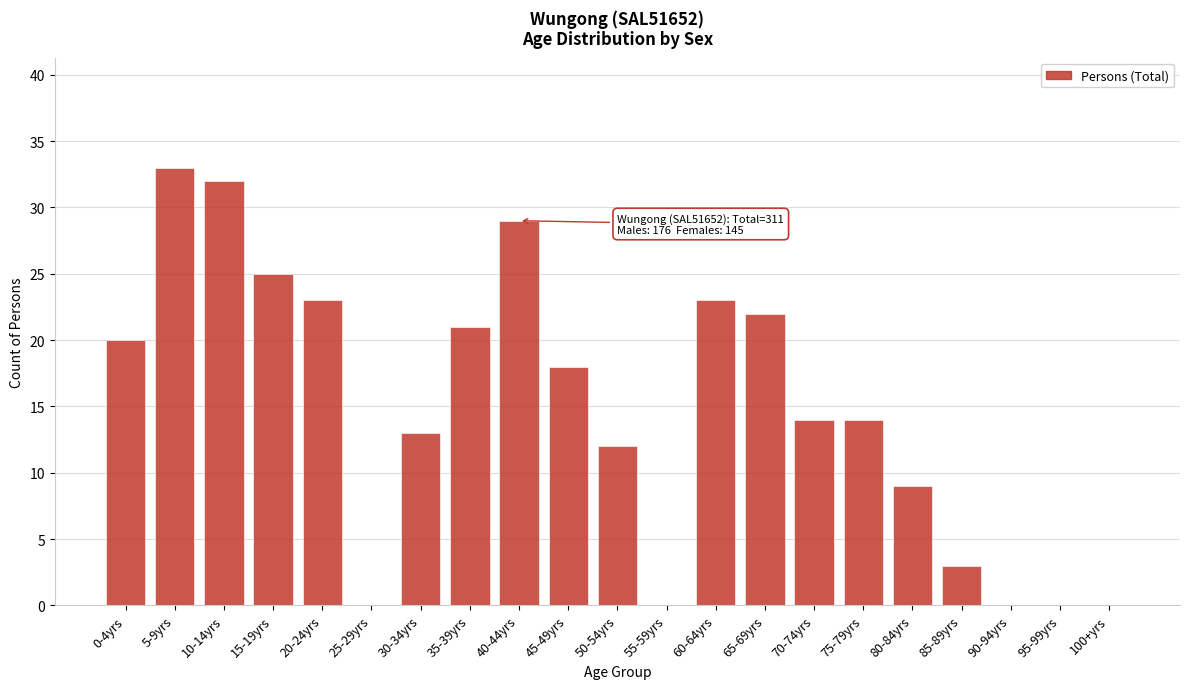

Reading right to left, extract all data points from this chart.

100+yrs=0	95-99yrs=0	90-94yrs=0	85-89yrs=3	80-84yrs=9	75-79yrs=14	70-74yrs=14	65-69yrs=22	60-64yrs=23	55-59yrs=0	50-54yrs=12	45-49yrs=18	40-44yrs=29	35-39yrs=21	30-34yrs=13	25-29yrs=0	20-24yrs=23	15-19yrs=25	10-14yrs=32	5-9yrs=33	0-4yrs=20